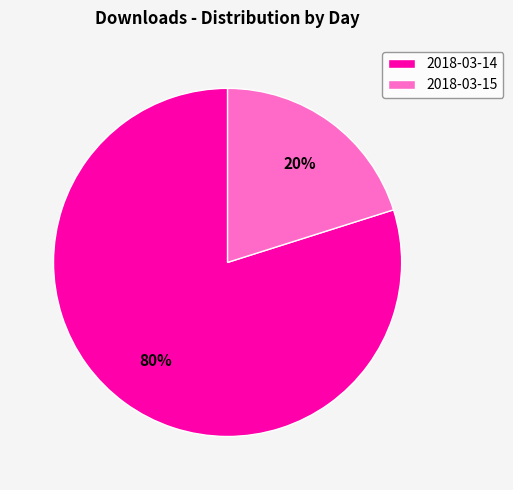

To the nearest percent, what is the difference between the 2018-03-15 and 2018-03-14 slice percentages?

60%